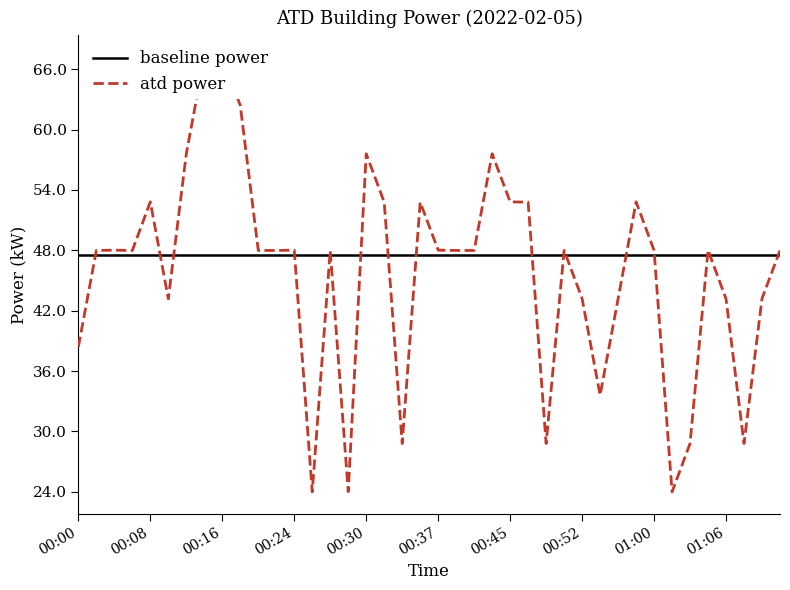

Which label corresponds to the smallest value in the chart?

00:25